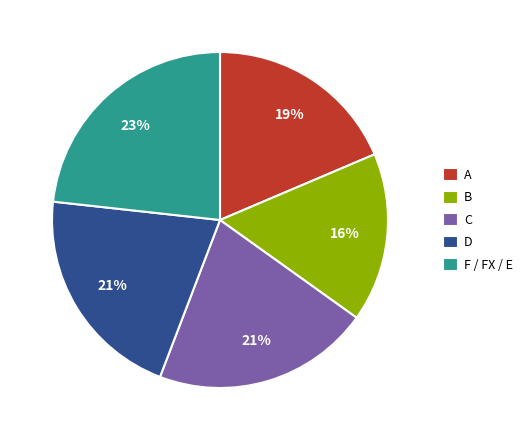

To the nearest percent, what portion does B represent?

16%